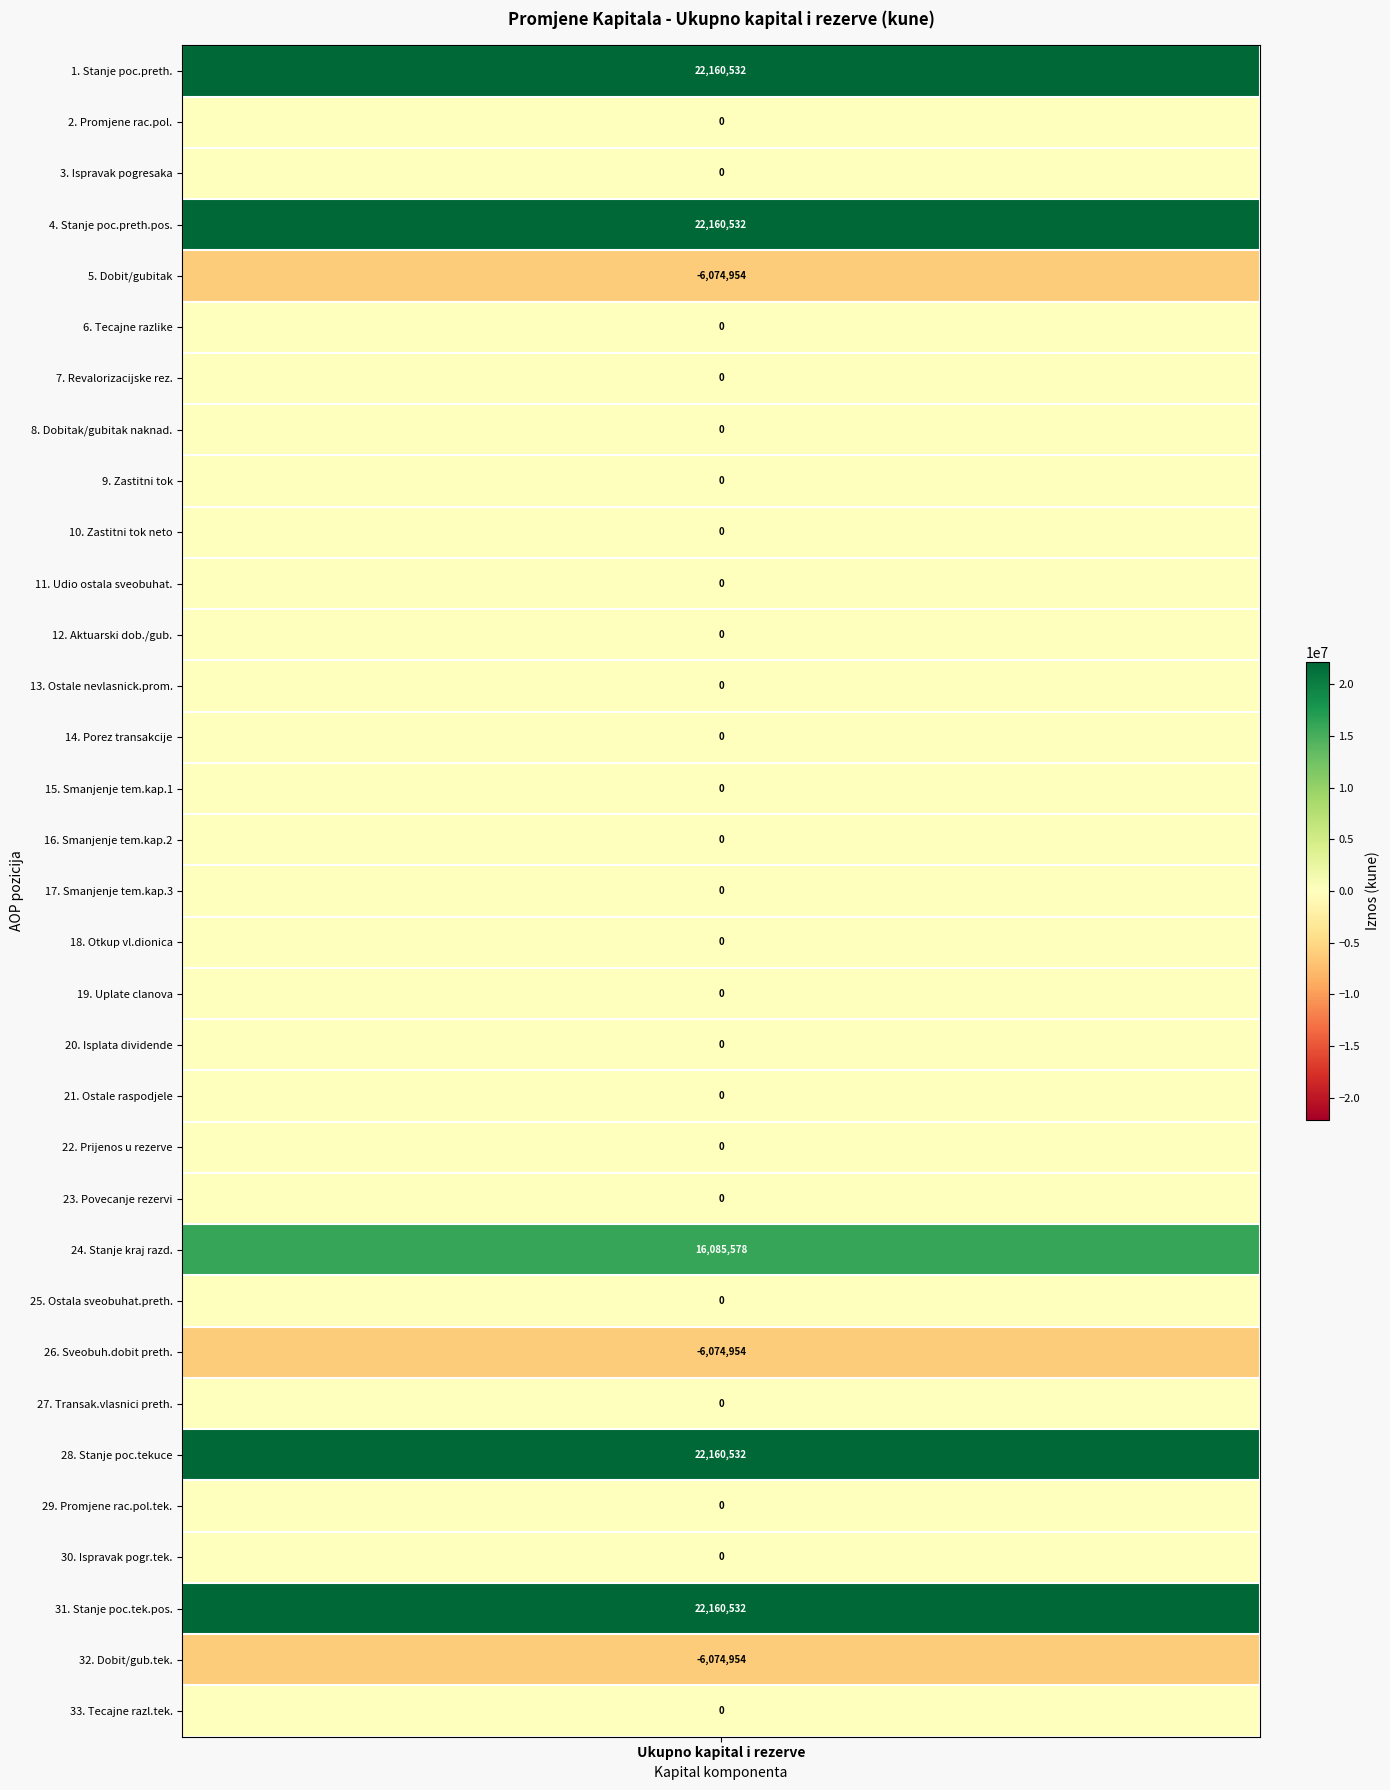

What is the difference between the maximum and second lowest values?

28235486